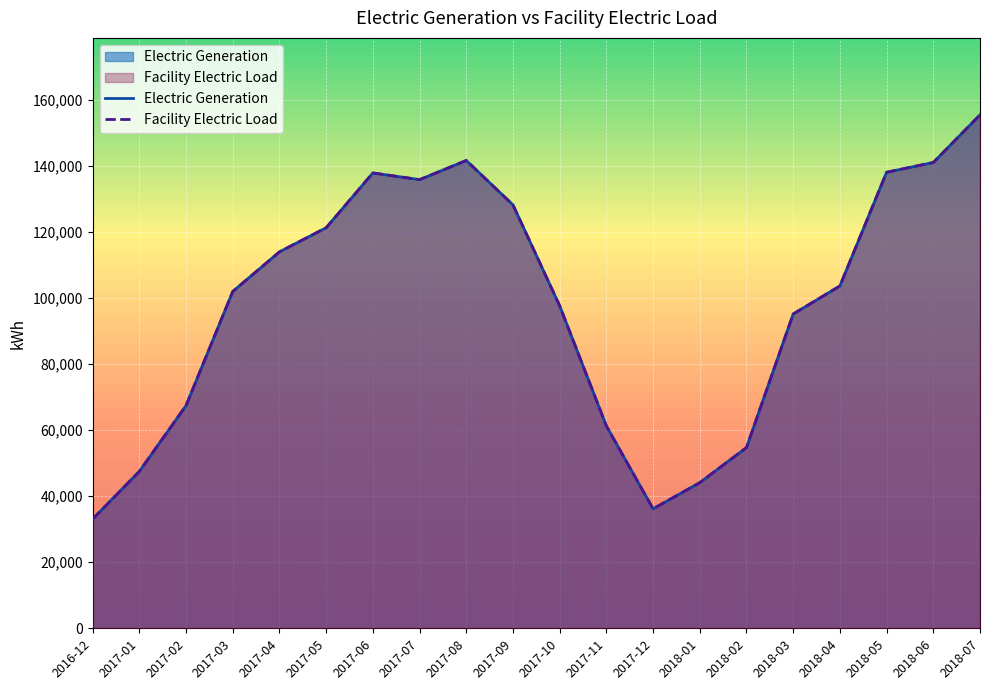

Which series has the largest total across all categories?

Electric Generation